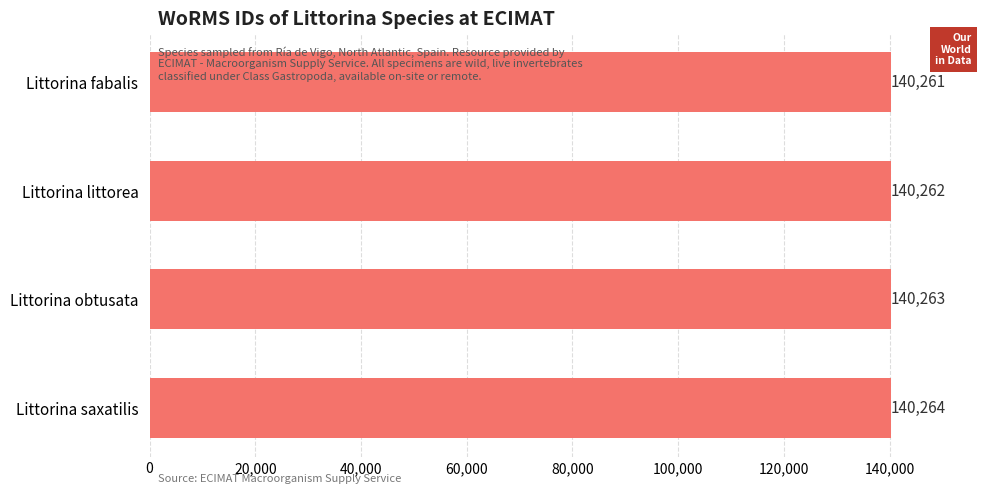

What is the label of the 3rd bar from the top?

Littorina obtusata